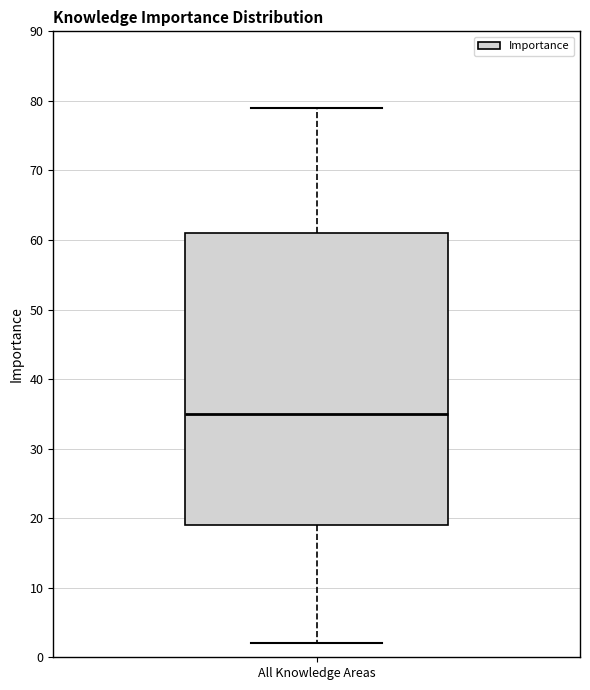

Read this box plot against the y-axis: the position of the median line, the range covered by the box, and the ends of both whiskers. The values are not printed on the chart, so give them approximately, as read against the axis.

median 35, box 19 to 61, whiskers 2 to 79